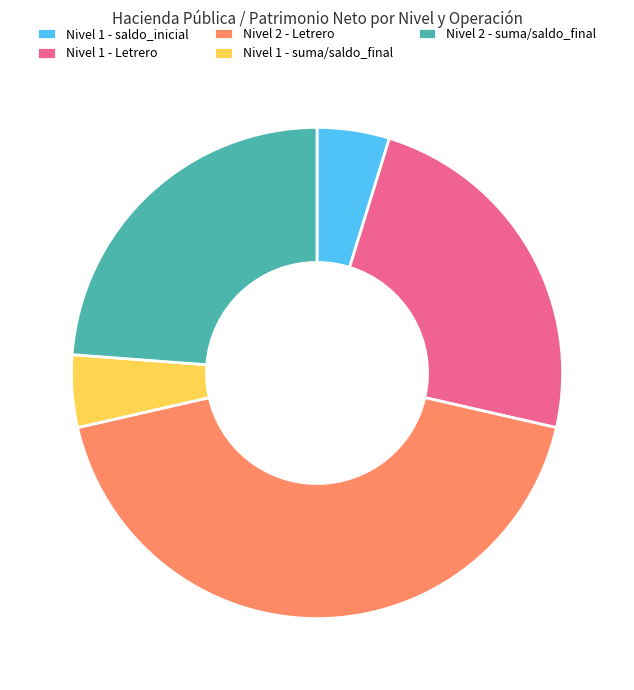

Is the sum of Nivel 2 - suma/saldo_final and Nivel 1 - saldo_inicial greater than half?

No